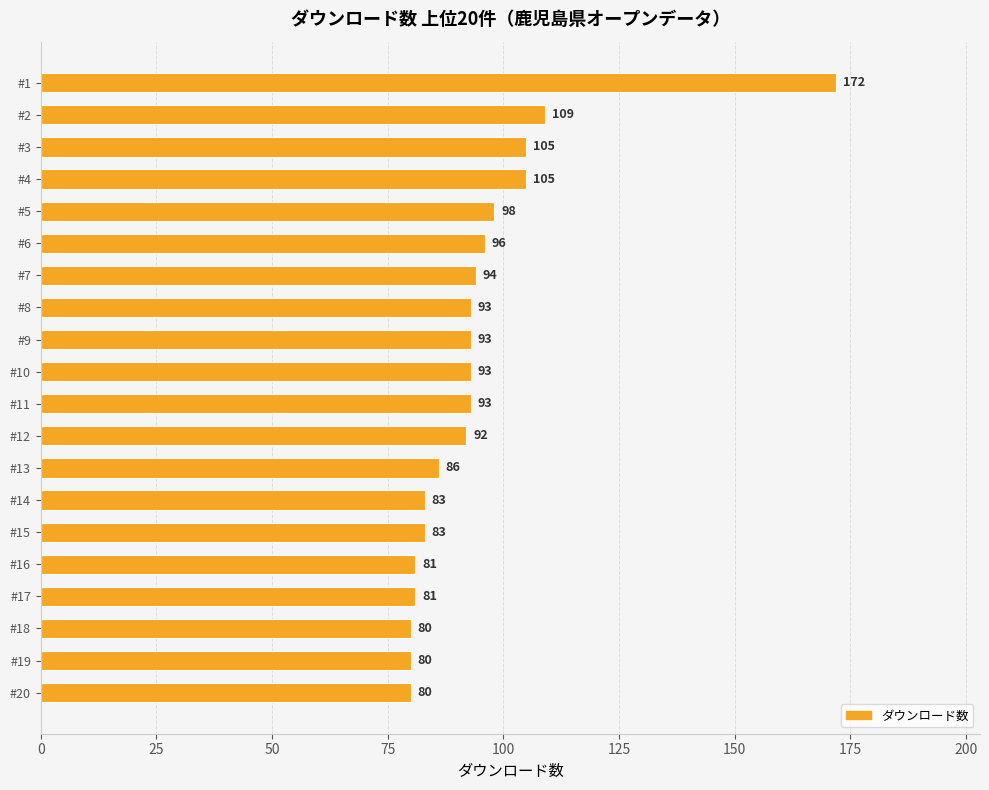

What is the difference between the maximum and minimum values?

92